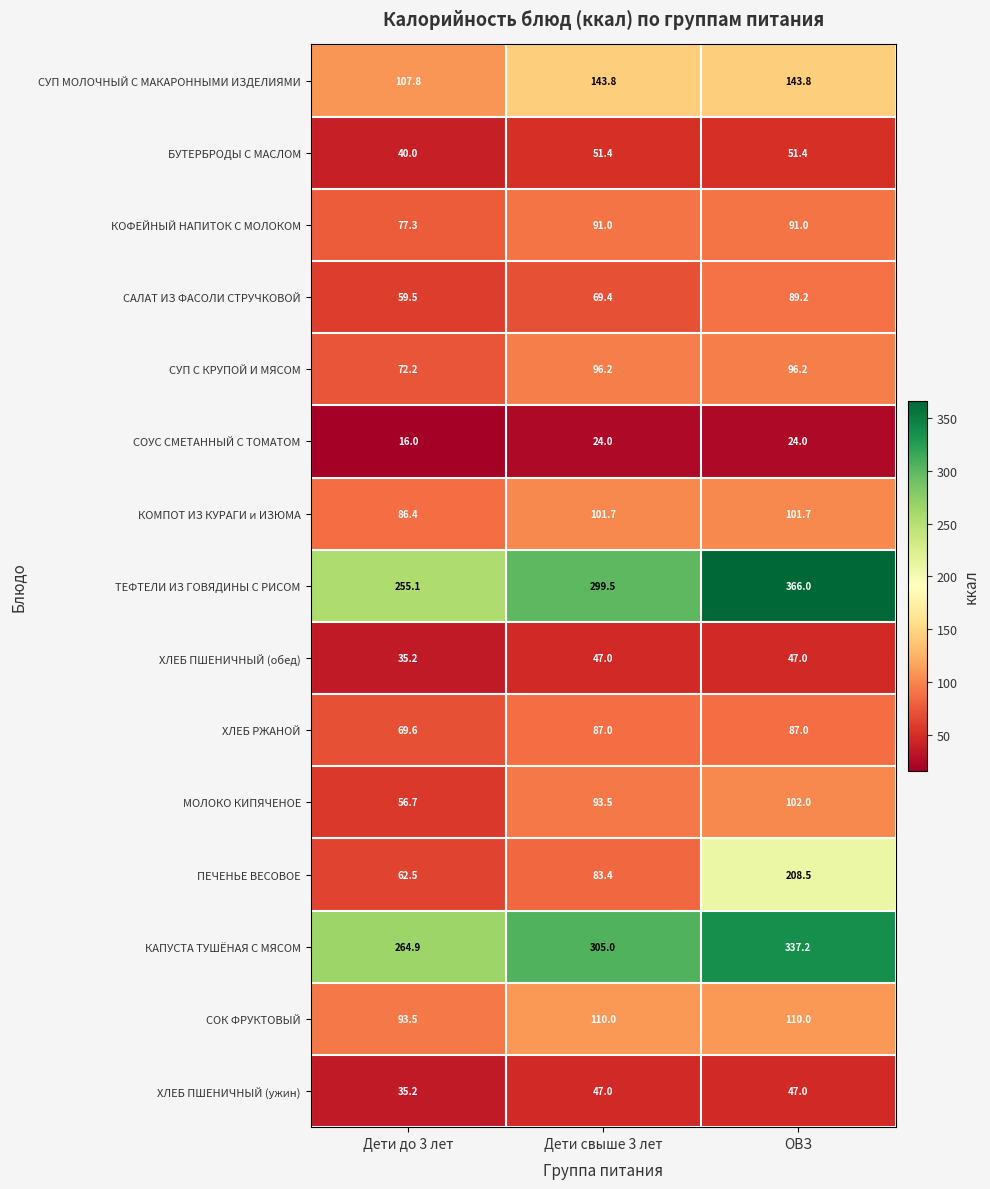

What is the lowest value of the ХЛЕБ ПШЕНИЧНЫЙ (обед) series?

35.2